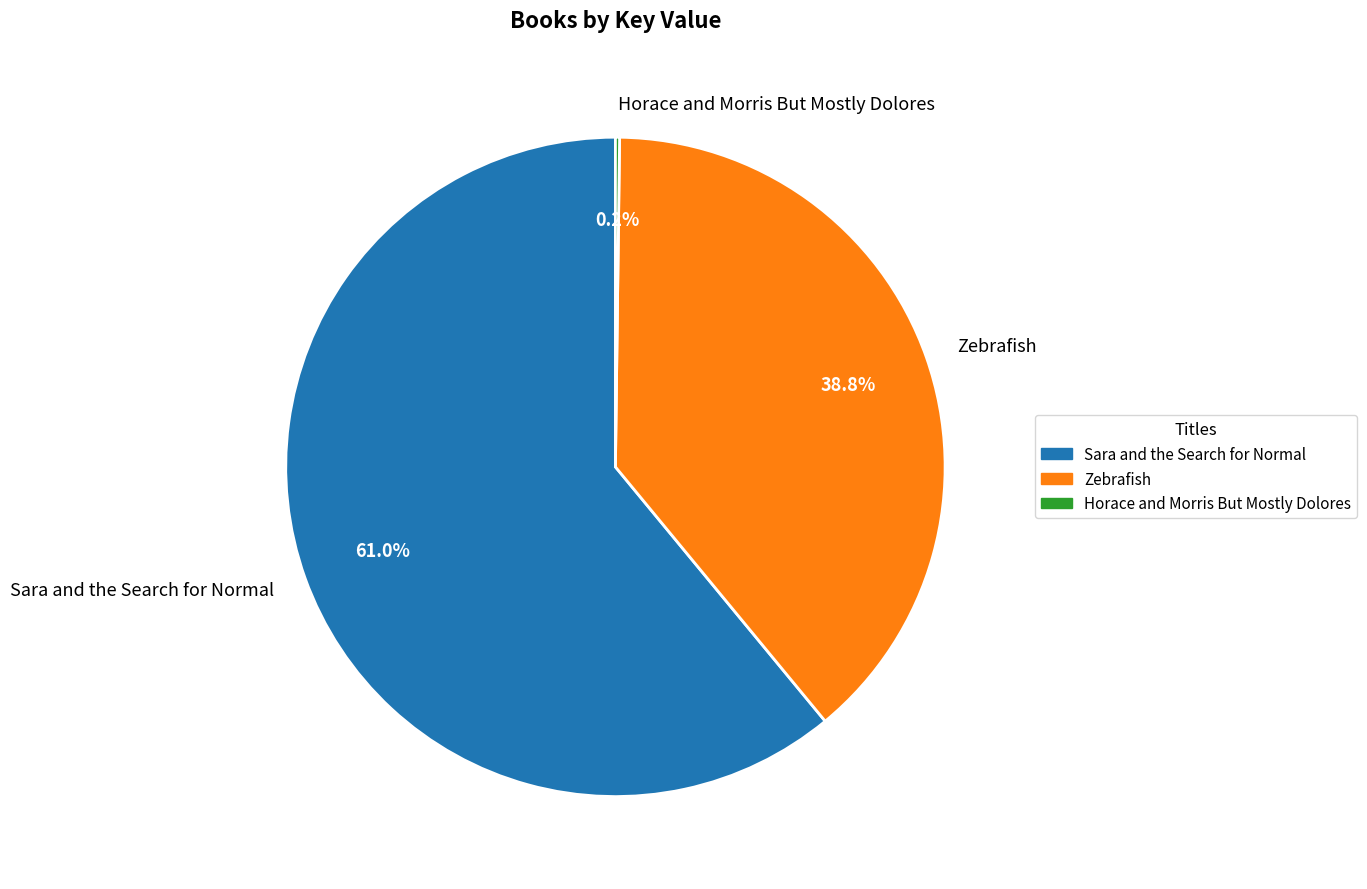

Does Zebrafish represent more than half of the total?

No